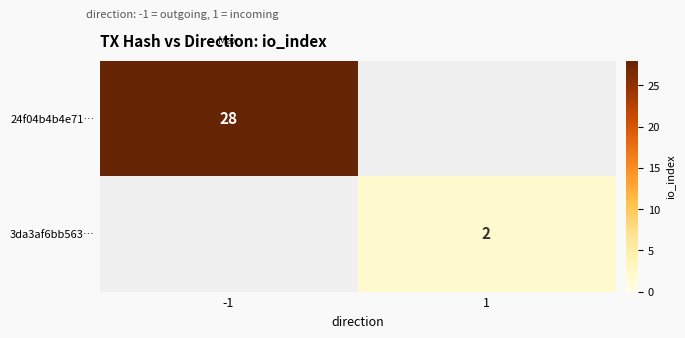

Is the value of 3da3af6bb563… at 1 greater than the value of 24f04b4b4e71… at -1?

No